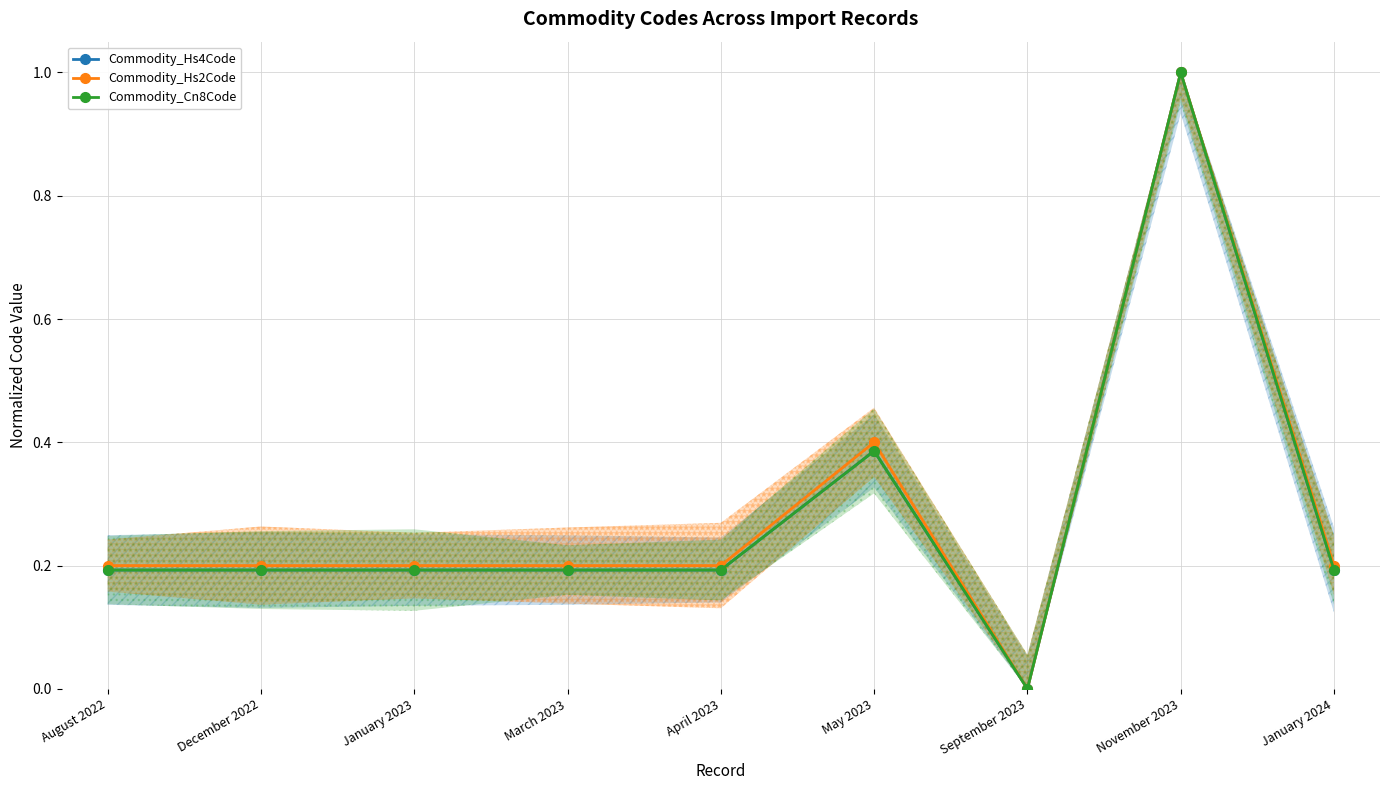

What is the difference between the maximum and minimum values in the Commodity_Hs2Code series?

1.0